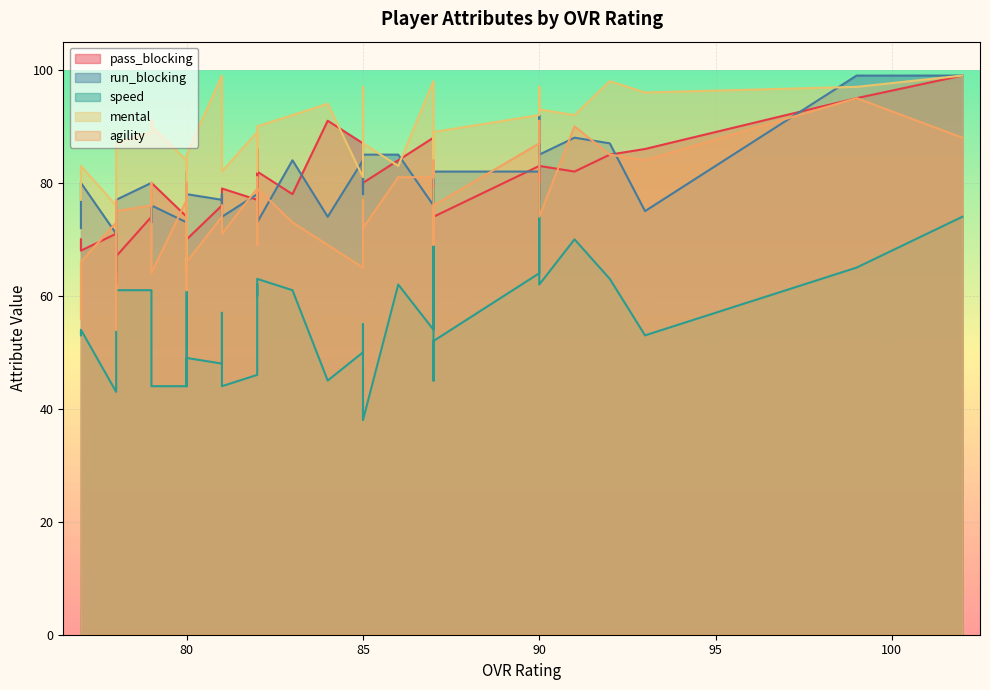

At how many categories does at least one series exceed 85?

26